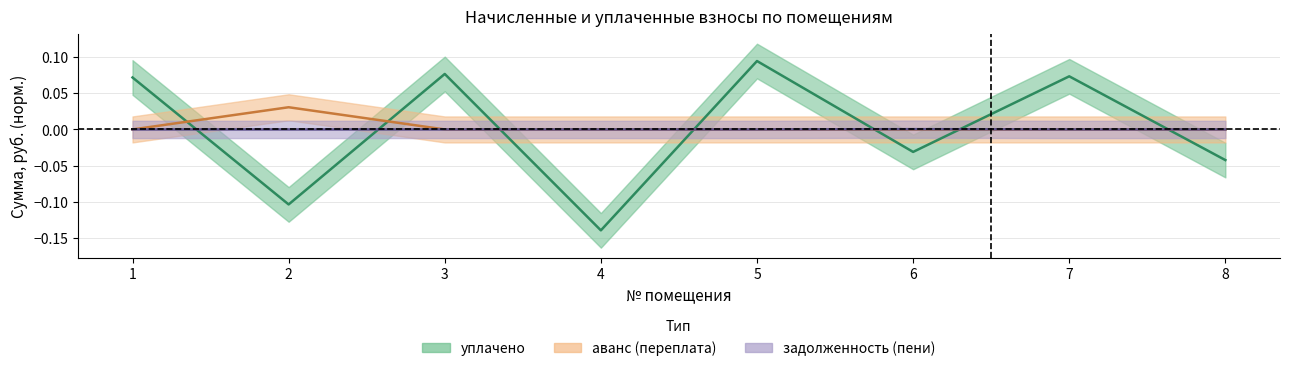

The value of уплачено at 2 is -0.1. True or false?

True